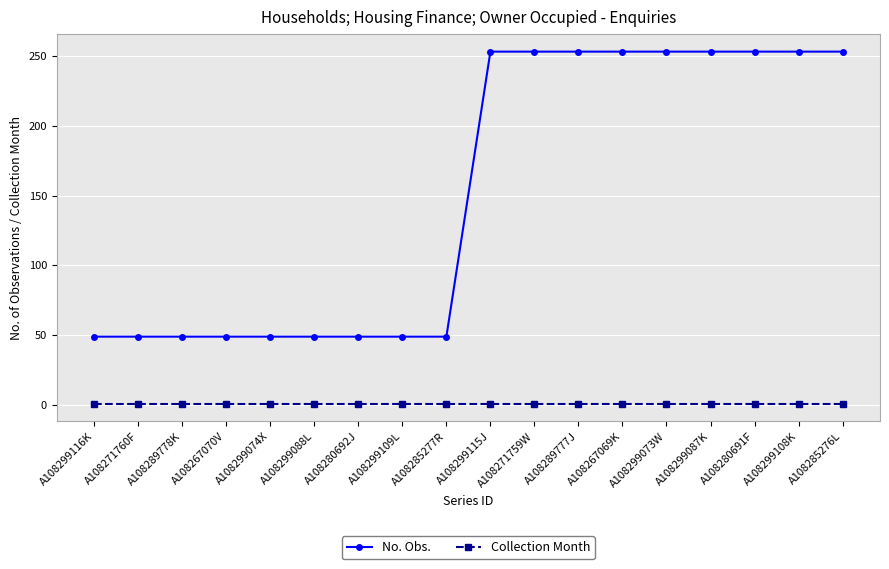

What is the approximate value of Collection Month at A108289777J?

1